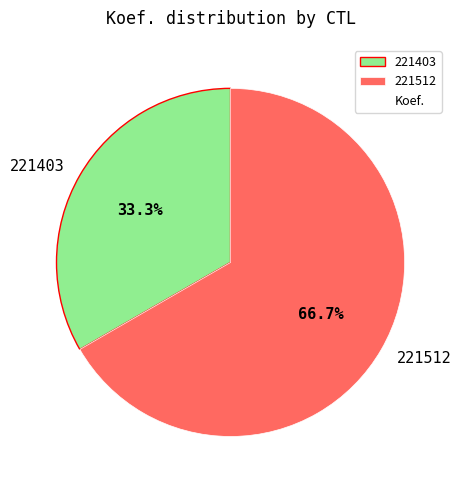

Is the sum of 221403 and 221512 greater than half?

Yes